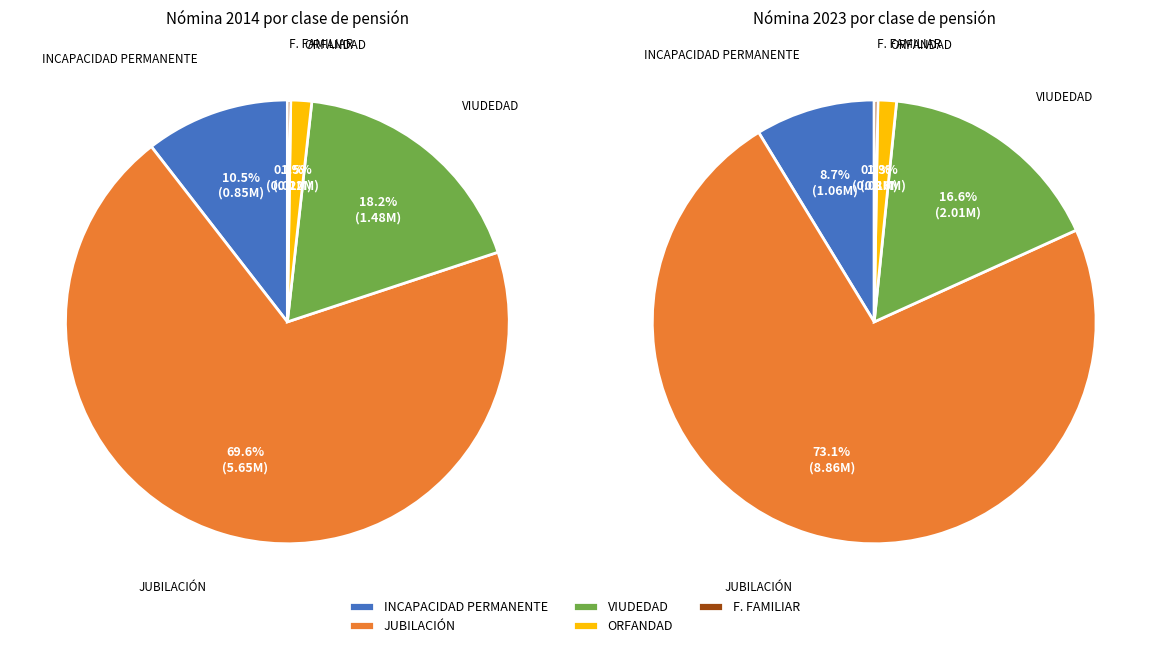

Do 2018 and 2023 together represent more than half of the pie?

No